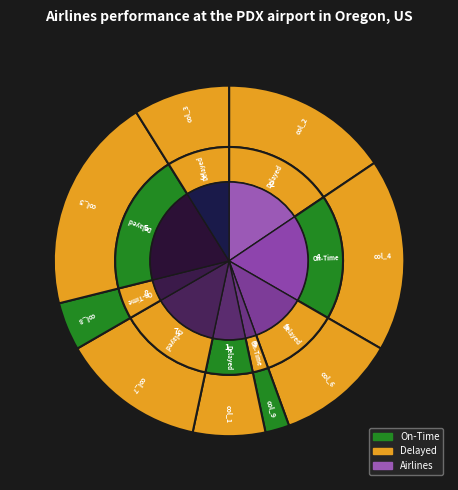

Is 2 the majority of the pie?

No